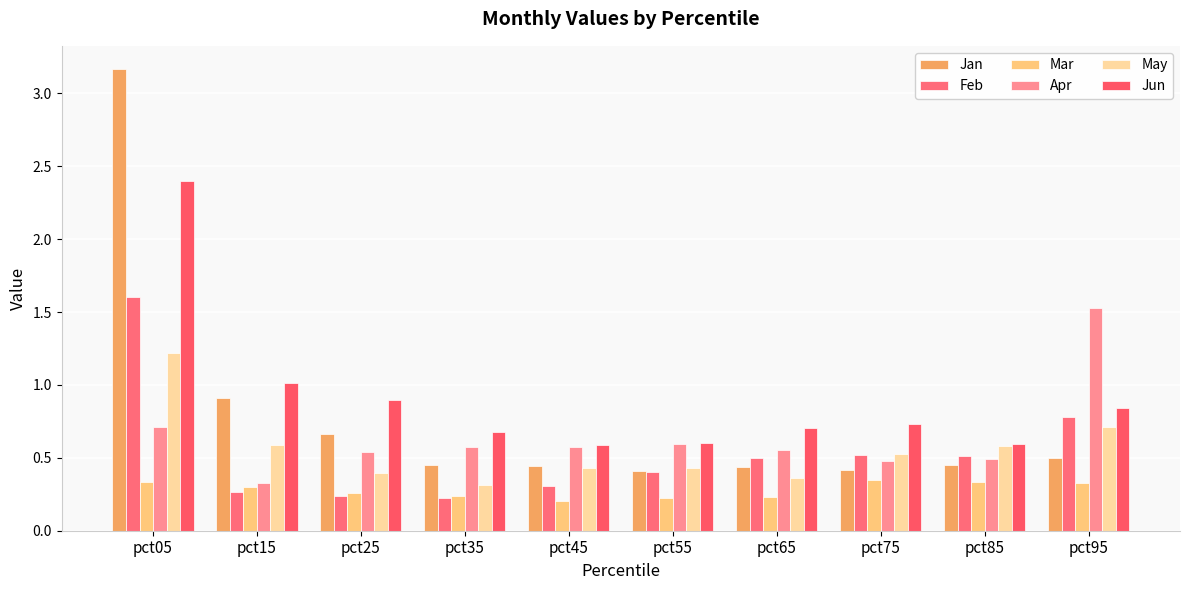

What is the total value across all series at pct15?

3.4